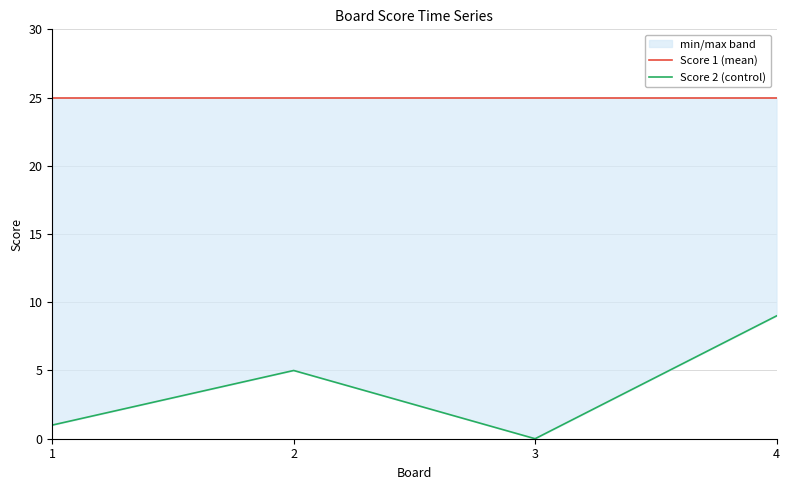

Which series has the largest total across all categories?

Score 1 (Ensemble mean)